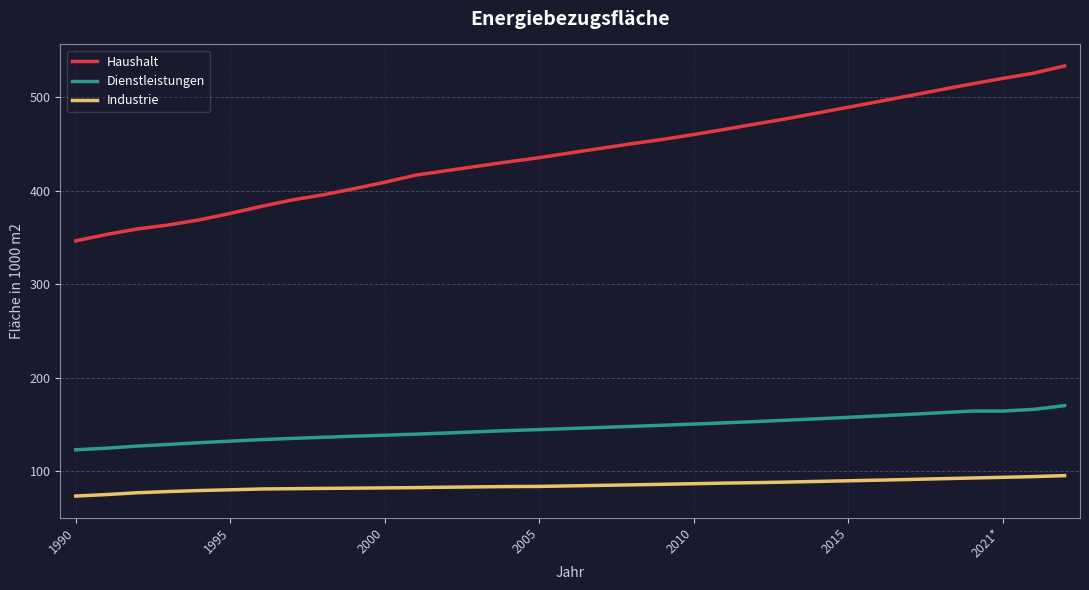

What is the difference between the maximum and minimum values in the Haushalt series?

186.9